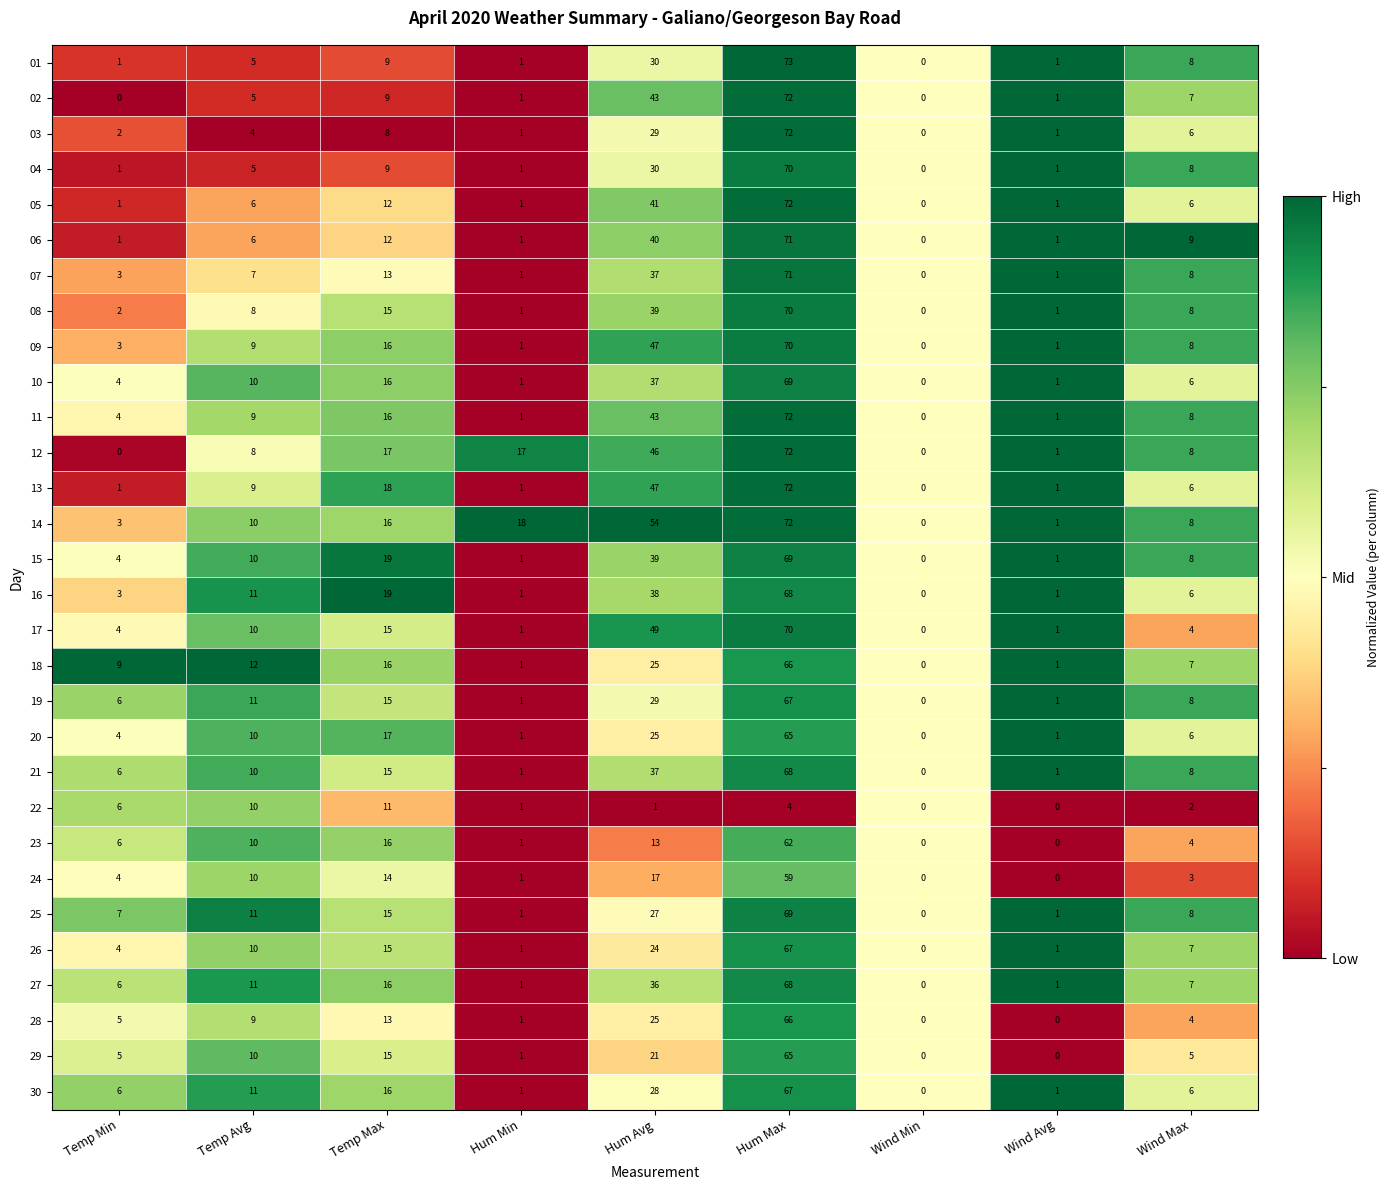

What is the maximum value shown in the chart?

73